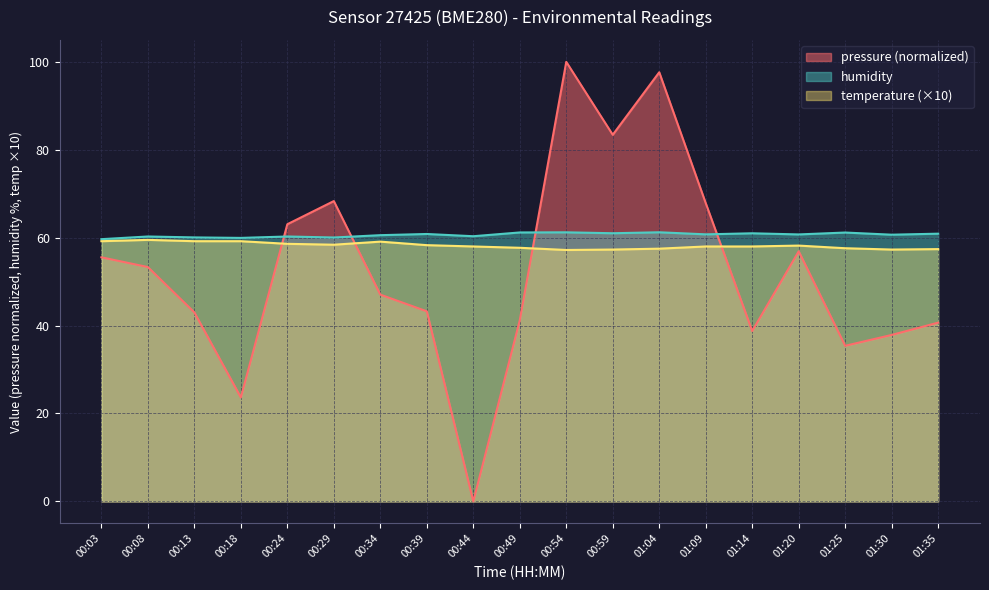

At which category is the sum across all series the highest?

00:54